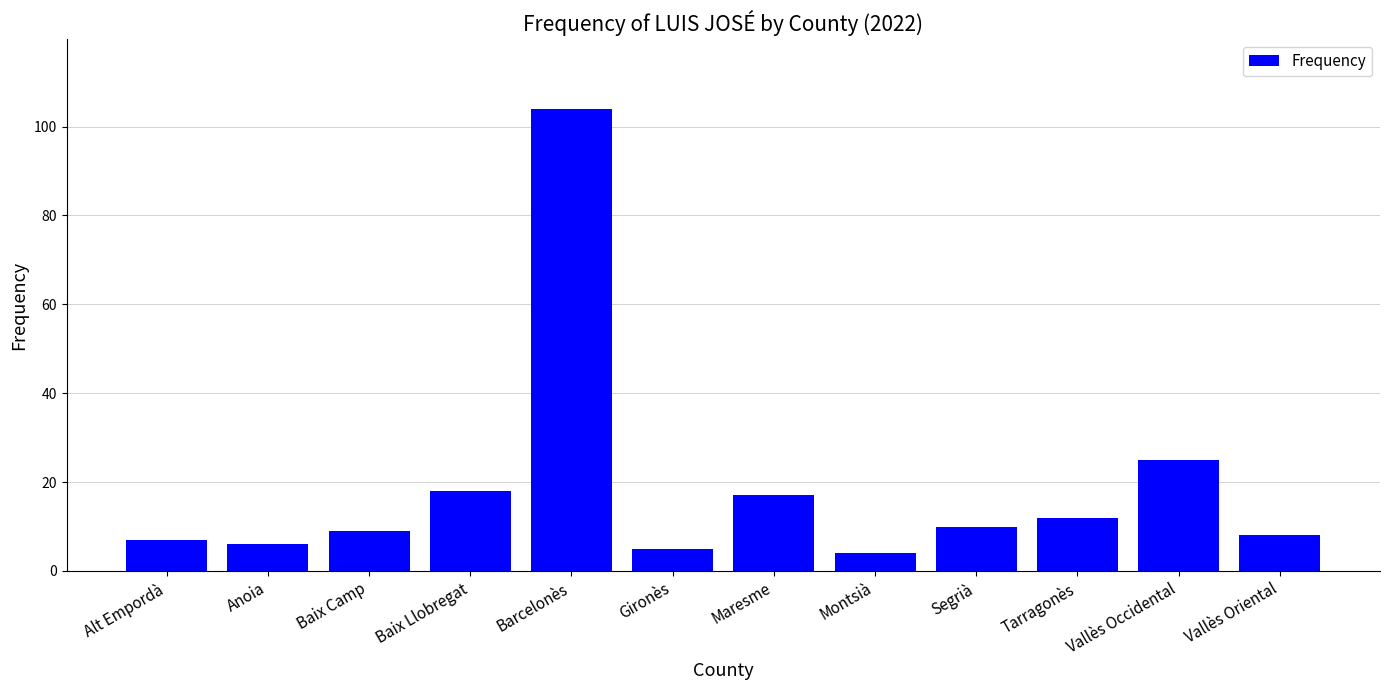

What is the greatest value displayed?

104